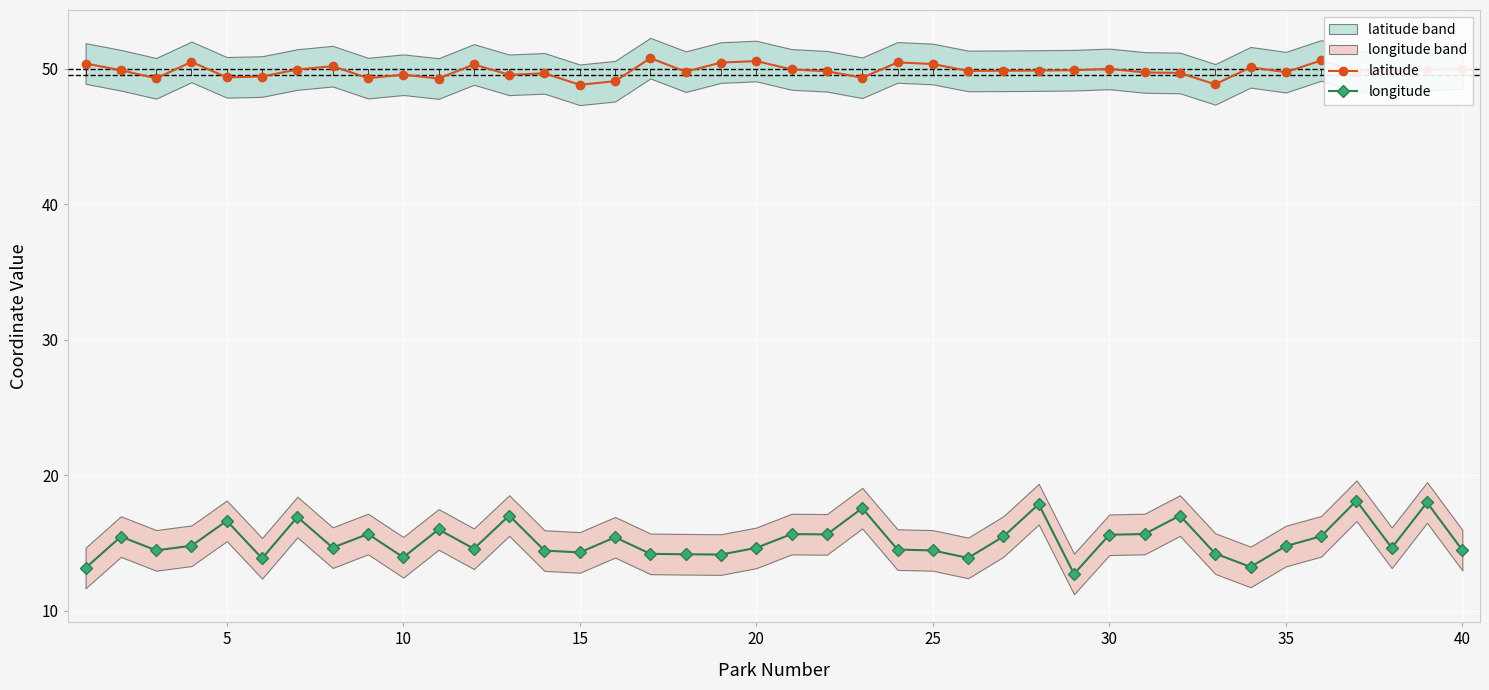

True or false: longitude and latitude cross at least once.

False